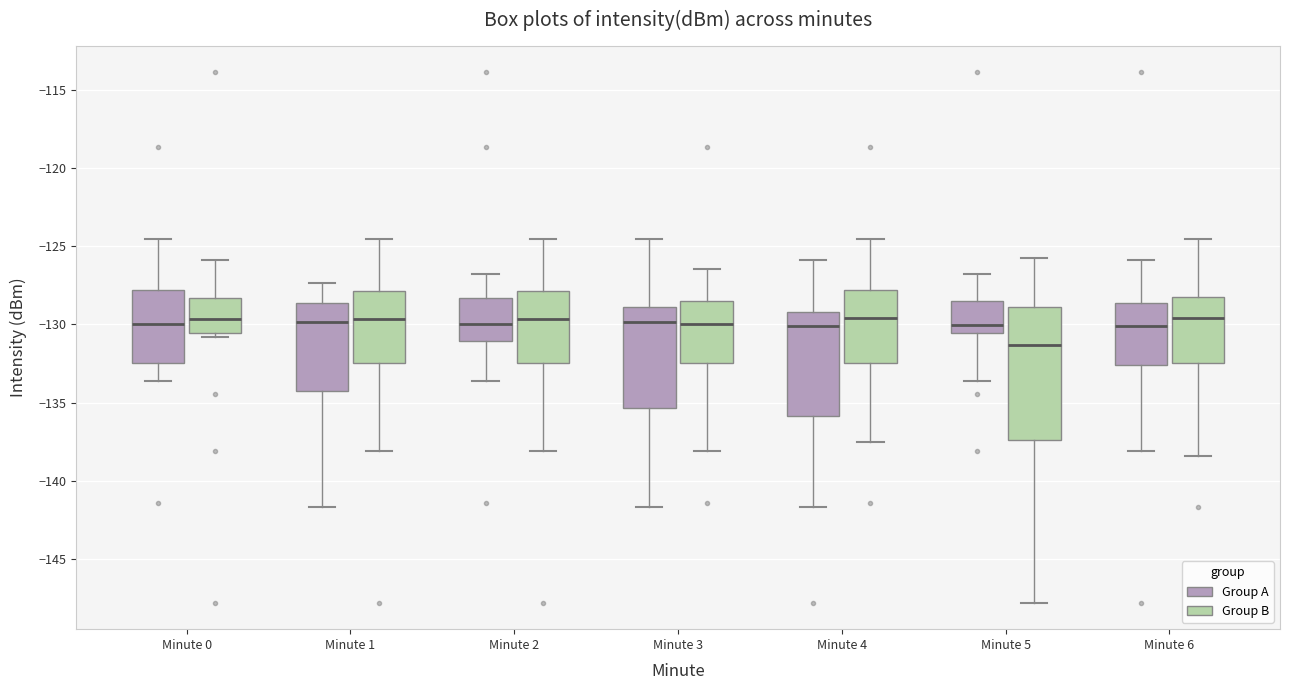

Reading left to right, transcribe this box plot: for each box, give where its median line is, the range the box spans, and where its two whiskers end, as read against the y-axis. The values are not printed on the chart, so give them approximately, as read against the axis.

Minute 0 (Group A): median -130.0, box -132.5 to -128.0, whiskers -133.5 to -124.5
Minute 0 (Group B): median -129.5, box -130.5 to -128.5, whiskers -131.0 to -126.0
Minute 1 (Group A): median -130.0, box -134.5 to -128.5, whiskers -141.5 to -127.5
Minute 1 (Group B): median -129.5, box -132.5 to -128.0, whiskers -138.0 to -124.5
Minute 2 (Group A): median -130.0, box -131.0 to -128.5, whiskers -133.5 to -127.0
Minute 2 (Group B): median -129.5, box -132.5 to -128.0, whiskers -138.0 to -124.5
Minute 3 (Group A): median -130.0, box -135.5 to -129.0, whiskers -141.5 to -124.5
Minute 3 (Group B): median -130.0, box -132.5 to -128.5, whiskers -138.0 to -126.5
Minute 4 (Group A): median -130.0, box -136.0 to -129.0, whiskers -141.5 to -126.0
Minute 4 (Group B): median -129.5, box -132.5 to -128.0, whiskers -137.5 to -124.5
Minute 5 (Group A): median -130.0, box -130.5 to -128.5, whiskers -133.5 to -127.0
Minute 5 (Group B): median -131.5, box -137.5 to -129.0, whiskers -148.0 to -125.5
Minute 6 (Group A): median -130.0, box -132.5 to -128.5, whiskers -138.0 to -126.0
Minute 6 (Group B): median -129.5, box -132.5 to -128.5, whiskers -138.5 to -124.5